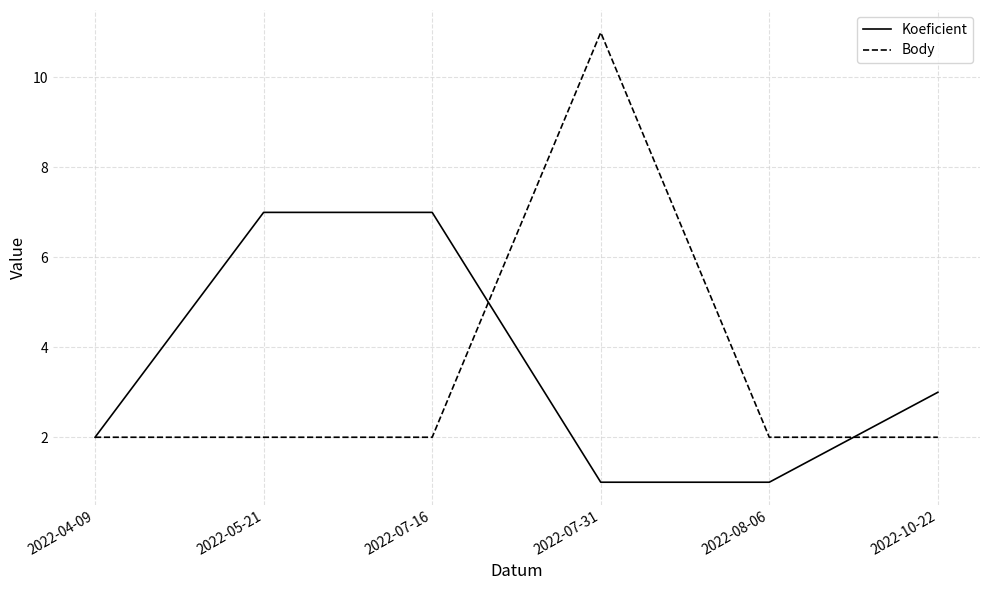

What is the greatest value displayed?

11